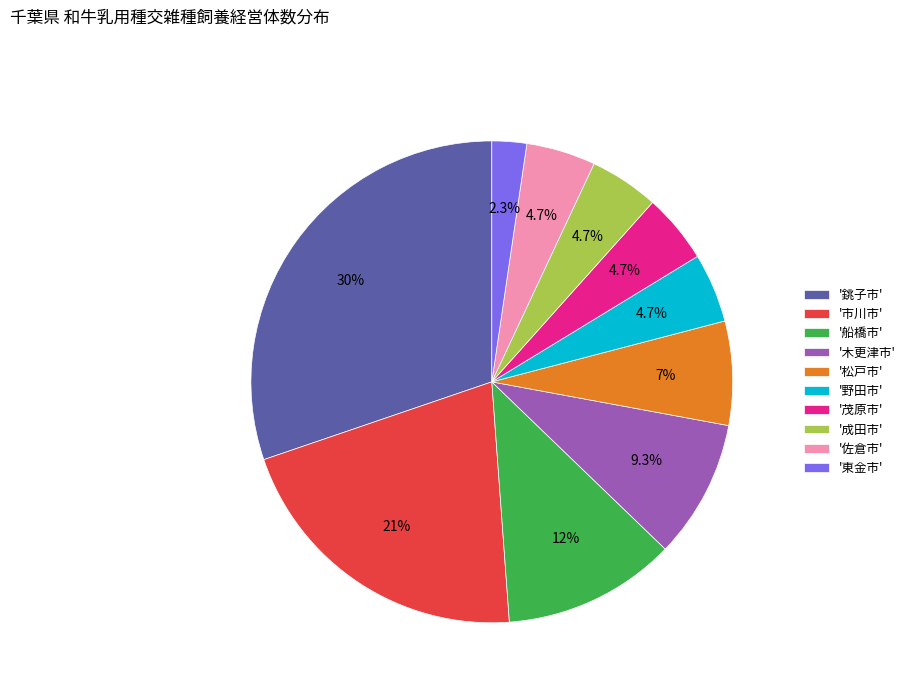

Which slice is the smallest?

'東金市'